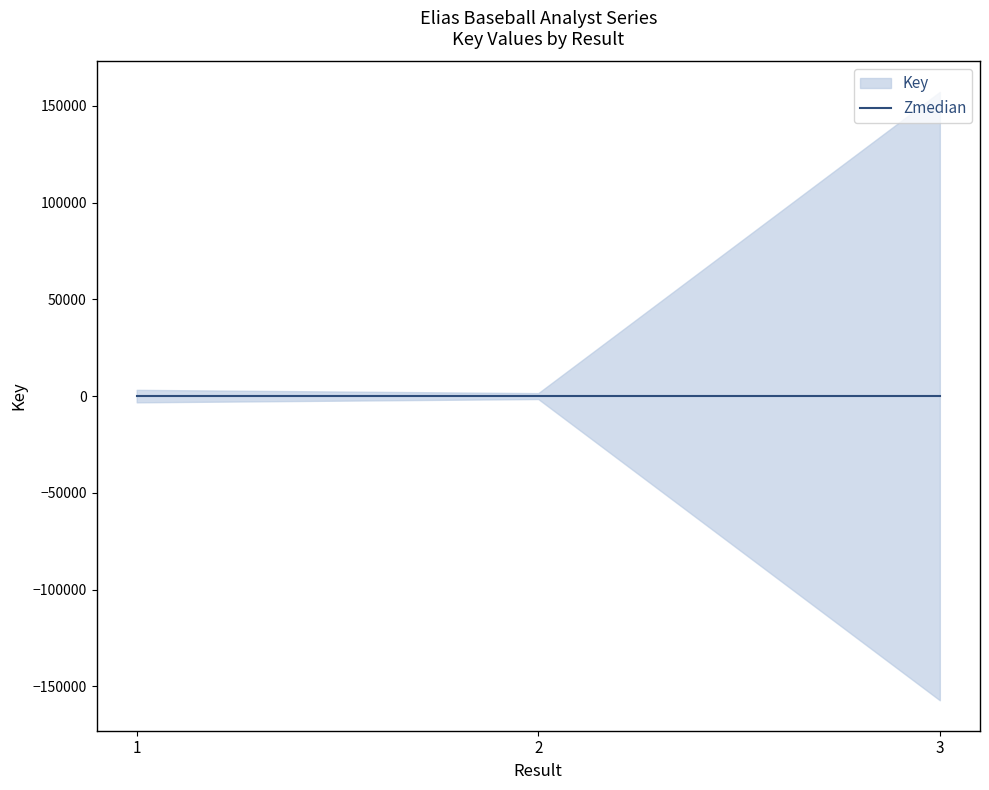

Which has a higher value, 3 or 1?

3